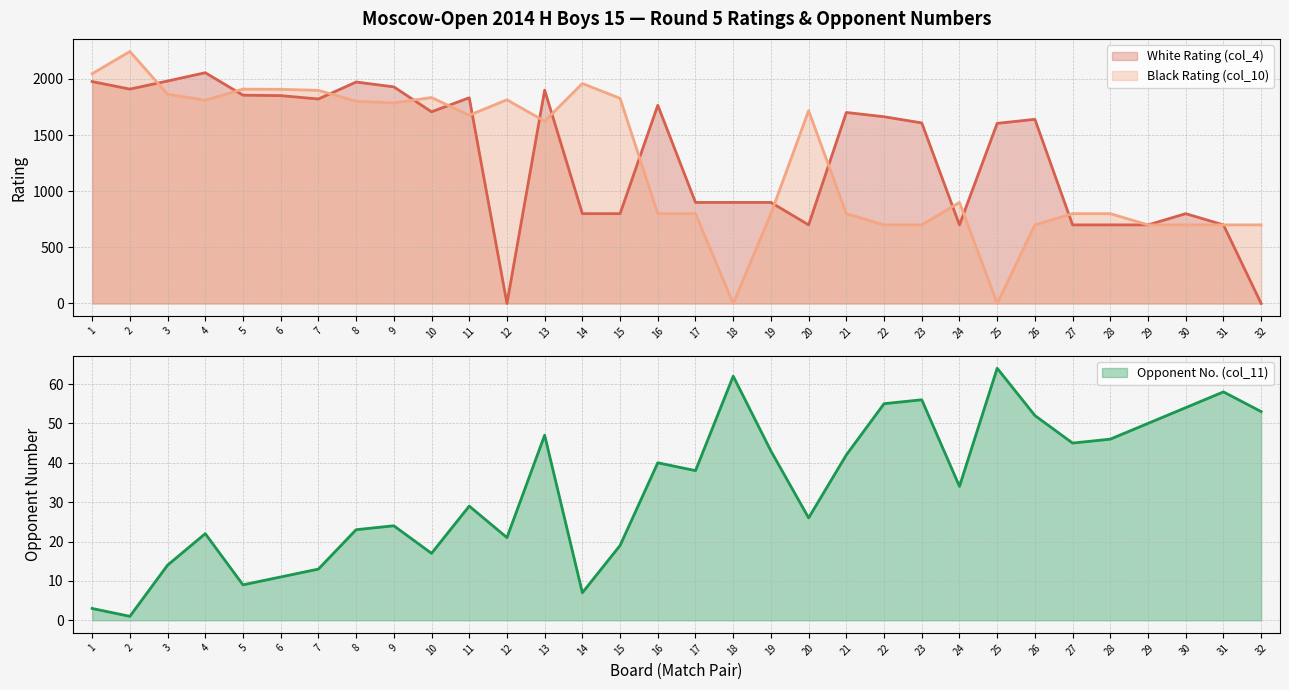

The value of Opponent No. (col_11) at 1 is 2. True or false?

False